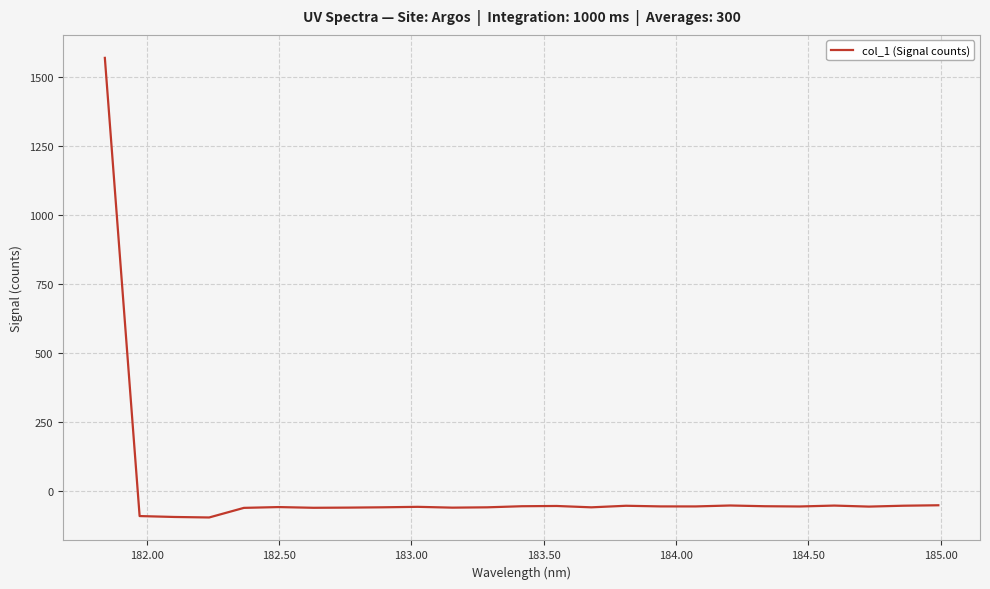

What is the smallest value displayed?

-96.4